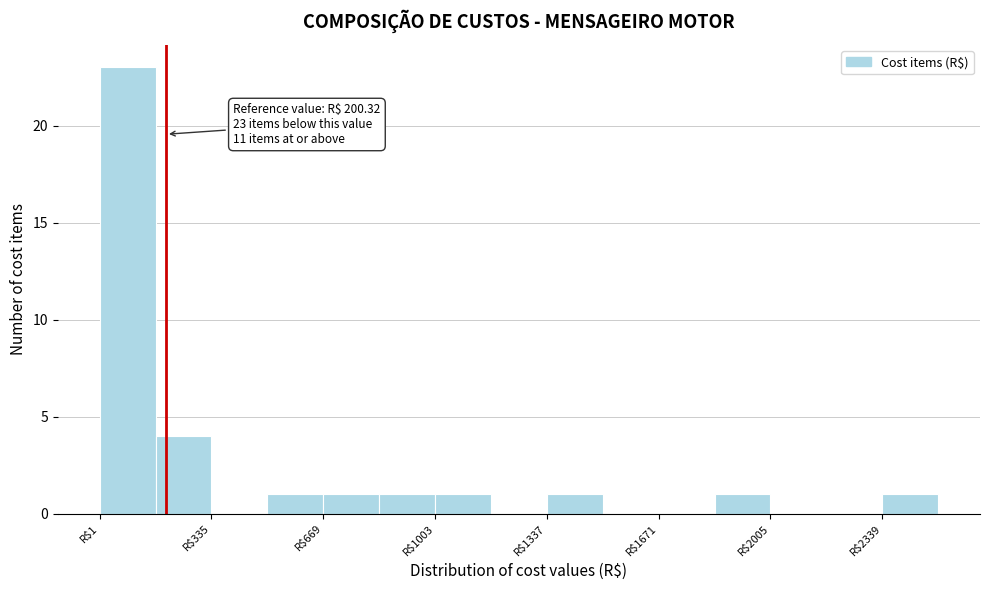

Around what value on the x-axis is the tallest bar? Give the approximate position of its centre, as read against the axis.

100